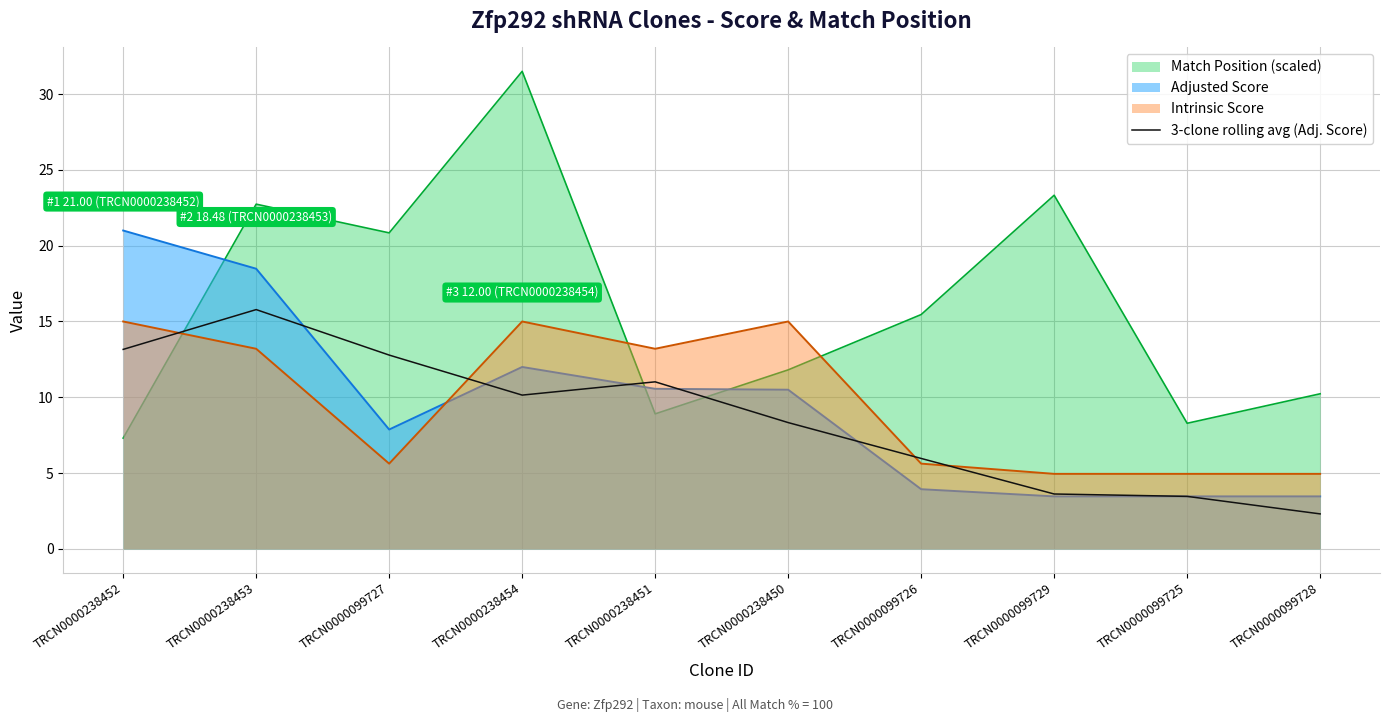

How many data points are less than 10?

5